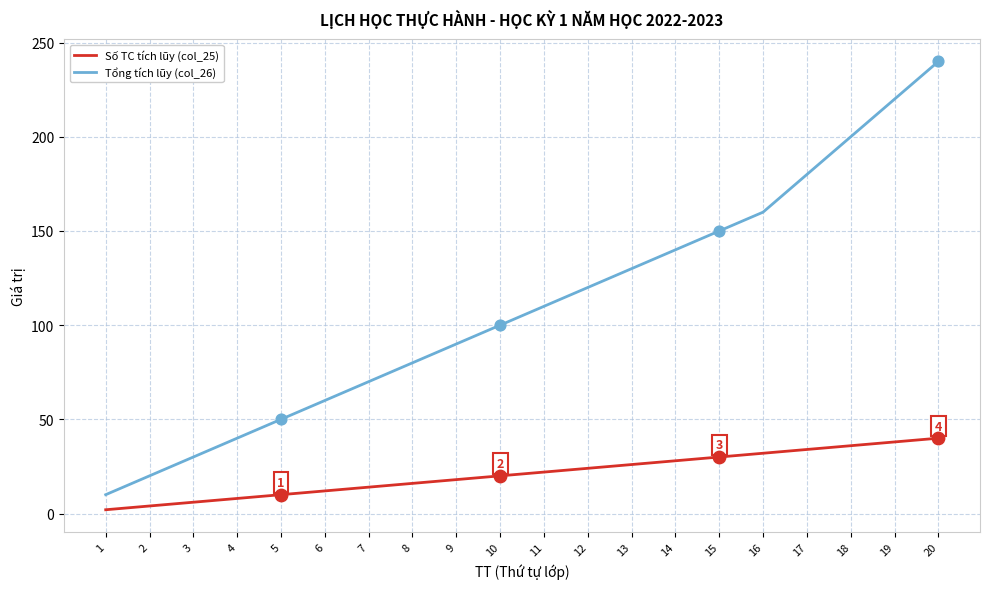

What are all the series names shown in the legend?

Số TC tích lũy (col_25), Tổng tích lũy (col_26)